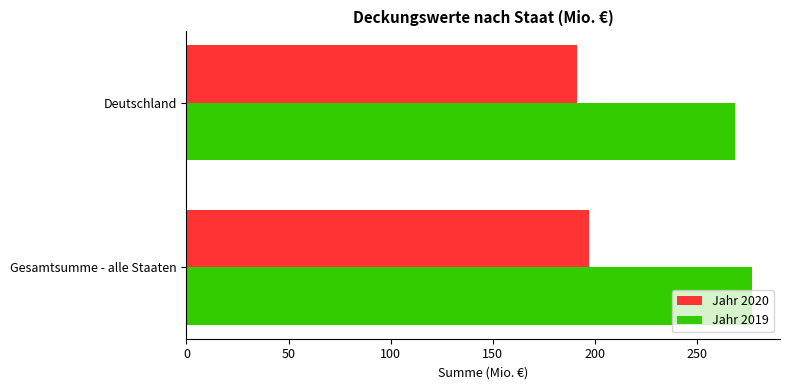

What is the average value of the Jahr 2019 series?

272.8